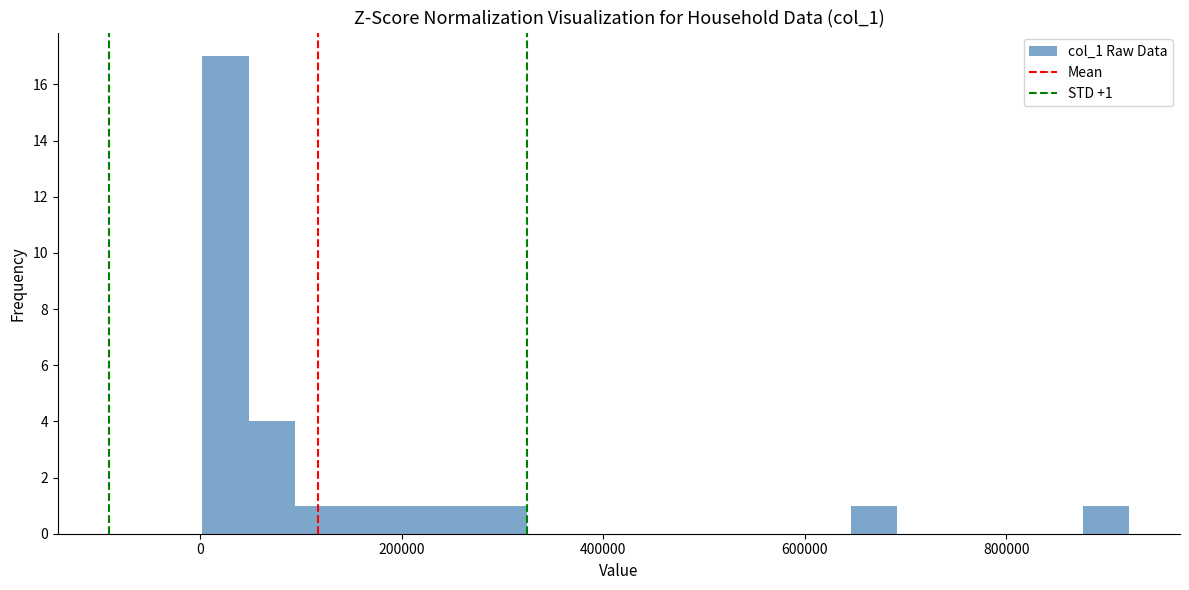

Around what value on the x-axis is the tallest bar? Give the approximate position of its centre, as read against the axis.

20000